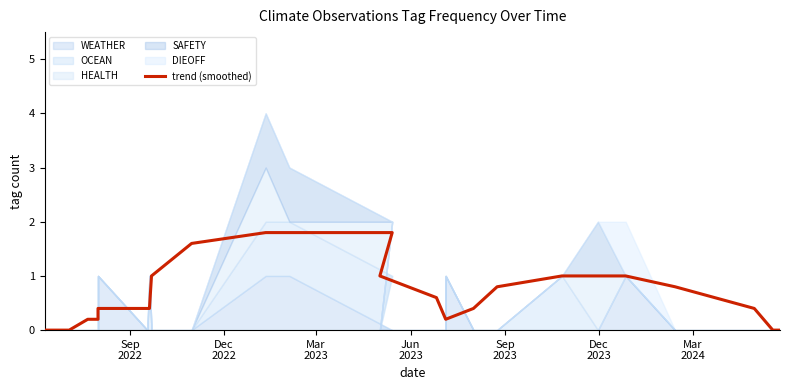

What is the sum of all values?

17.0